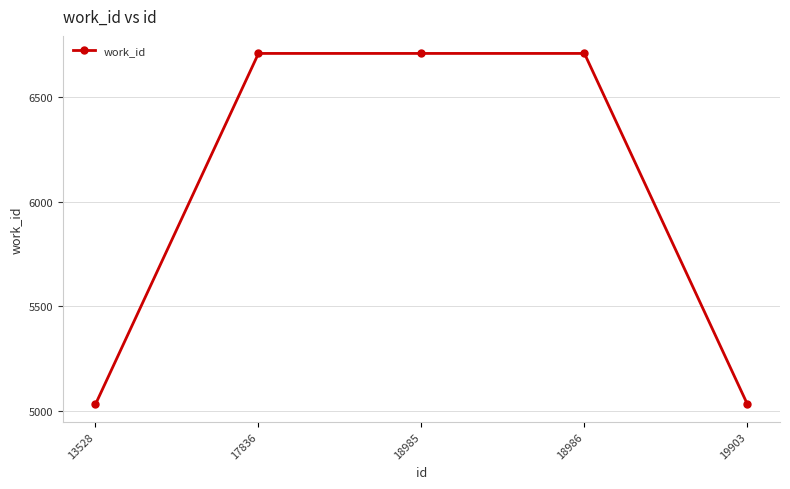

What is the value of the 1st point from the left?

5033